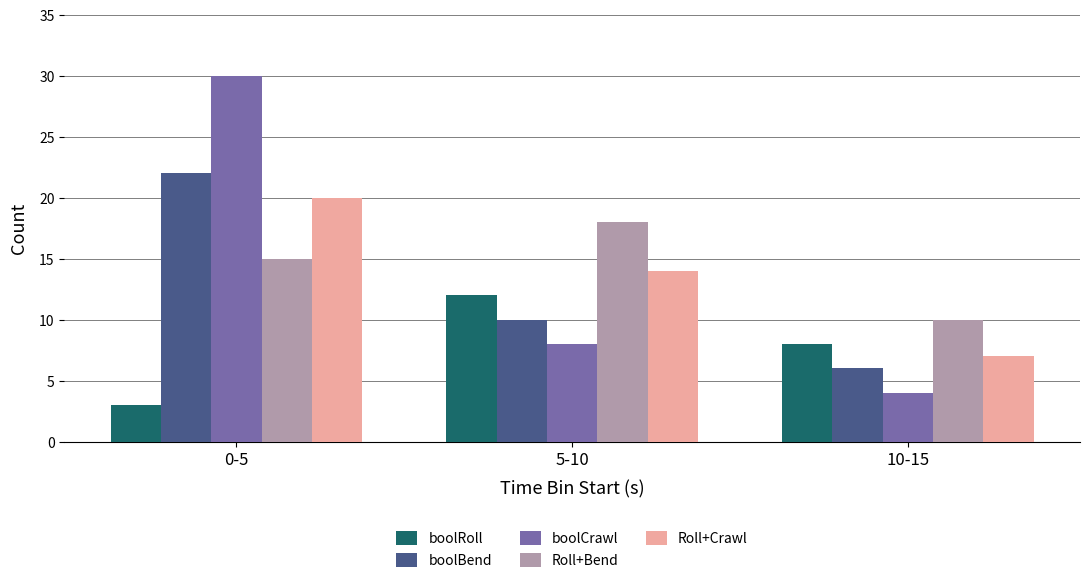

Which series has the widest spread of values?

boolCrawl